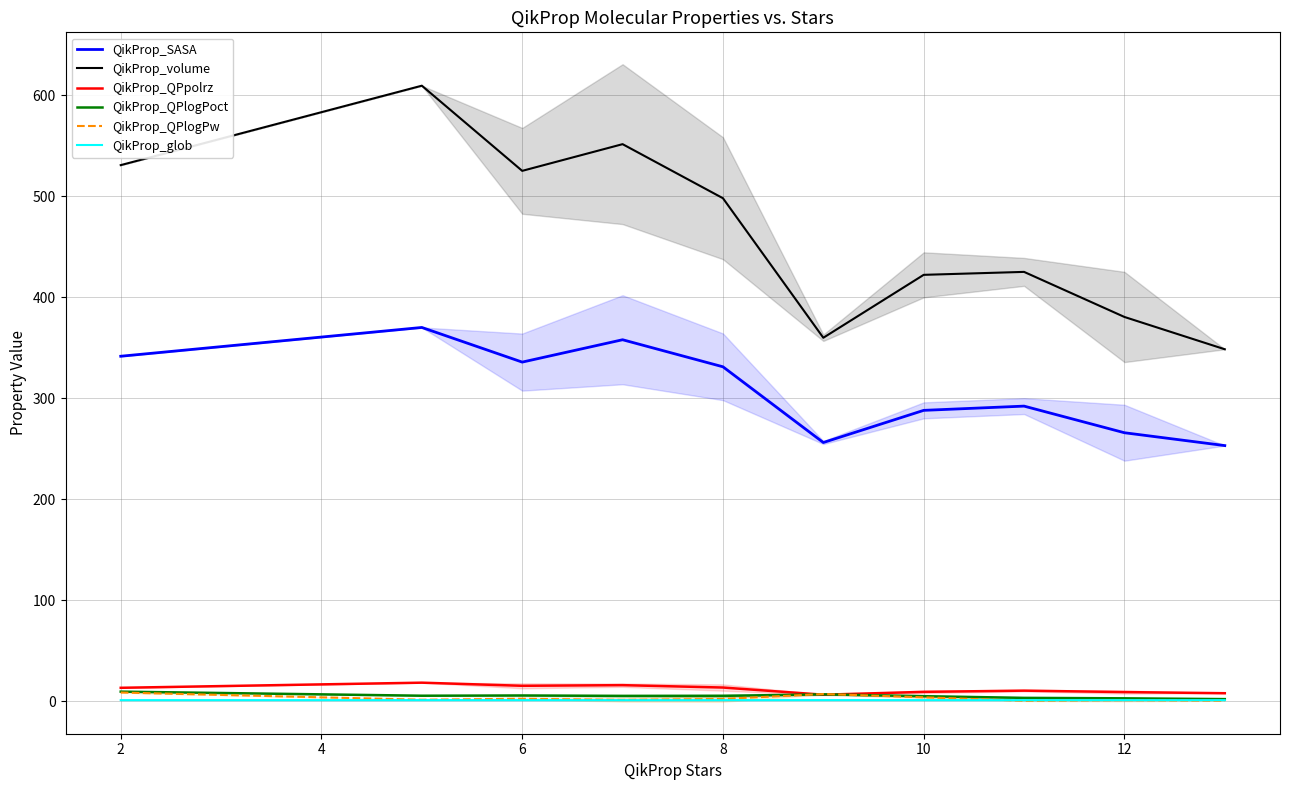

At how many categories does at least one series exceed 317?

10